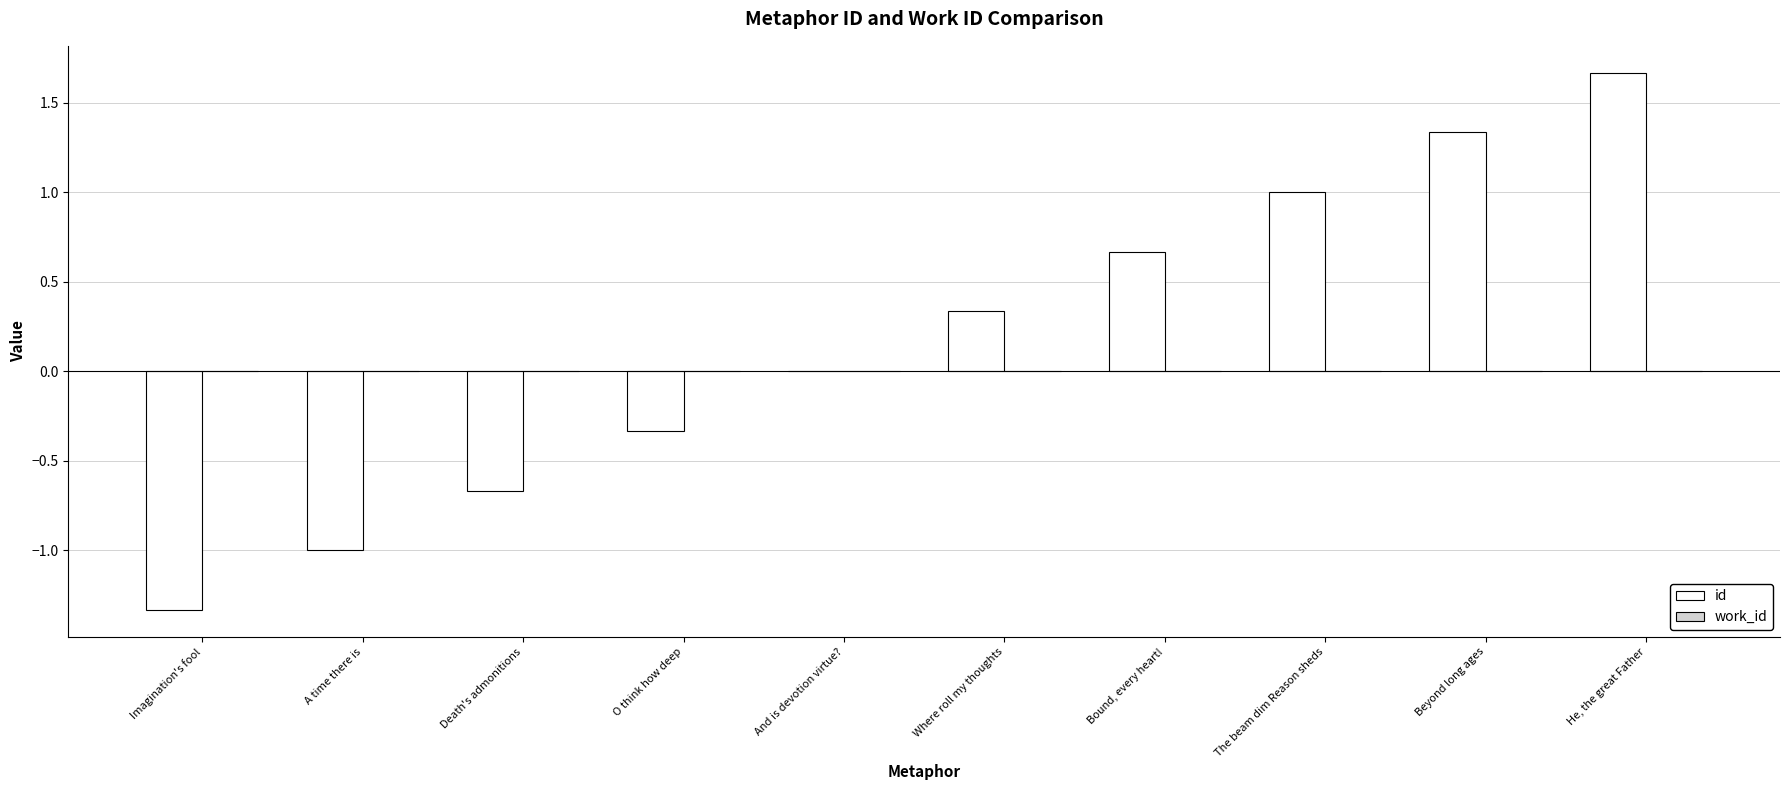

Count the number of data series in this chart.

1